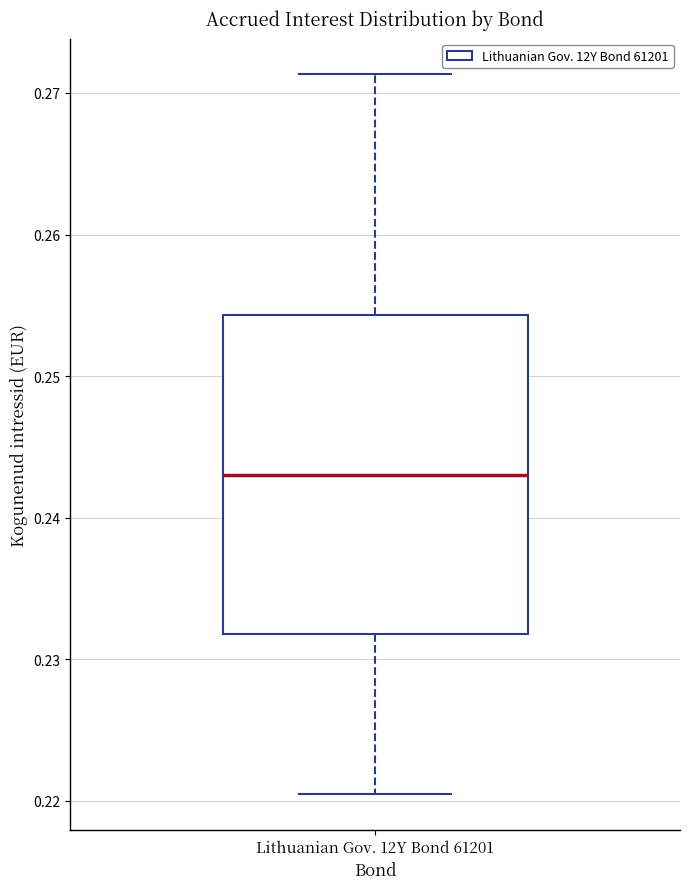

Read this box plot against the y-axis: the position of the median line, the range covered by the box, and the ends of both whiskers. The values are not printed on the chart, so give them approximately, as read against the axis.

median 0.243, box 0.232 to 0.254, whiskers 0.221 to 0.271